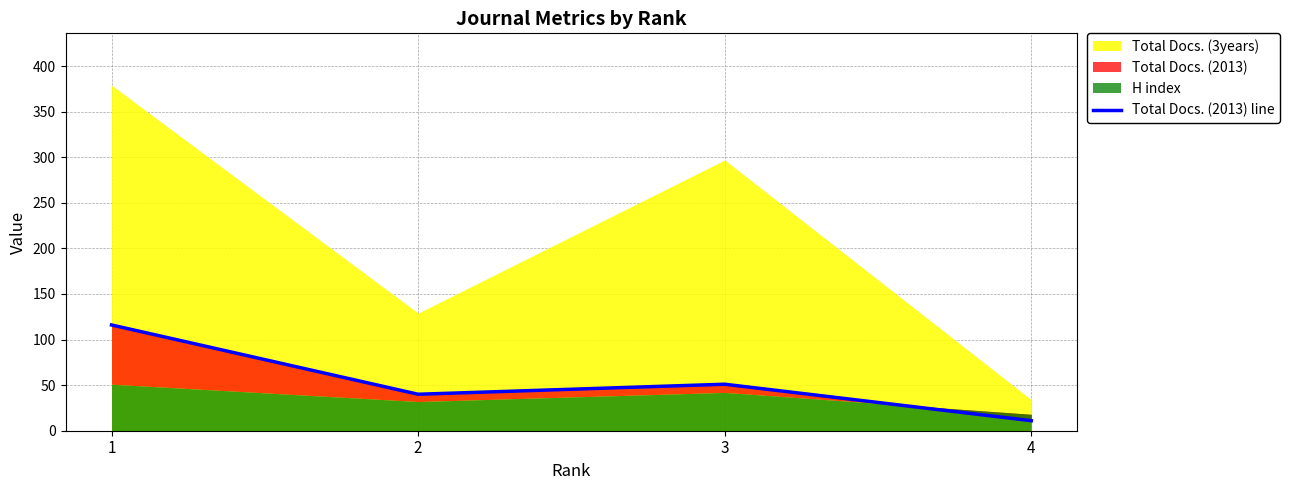

The value at 4 is 7. True or false?

False